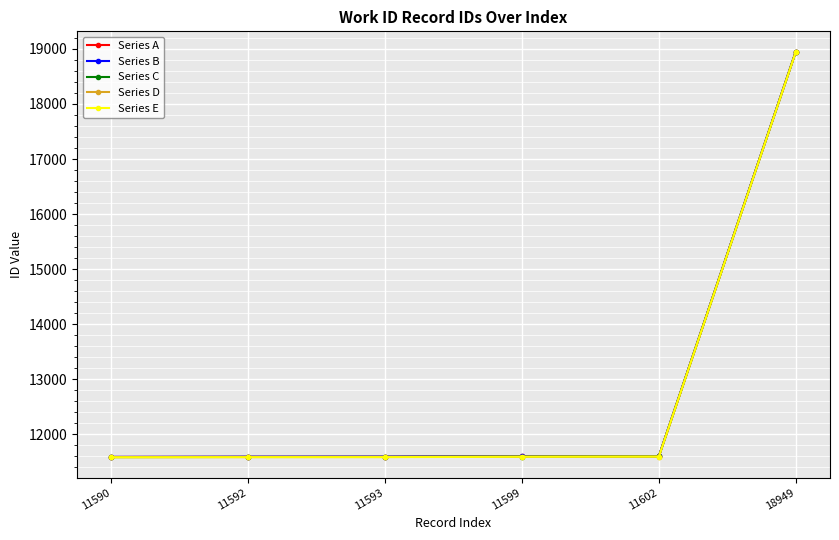

At which category is the sum across all series the highest?

18949